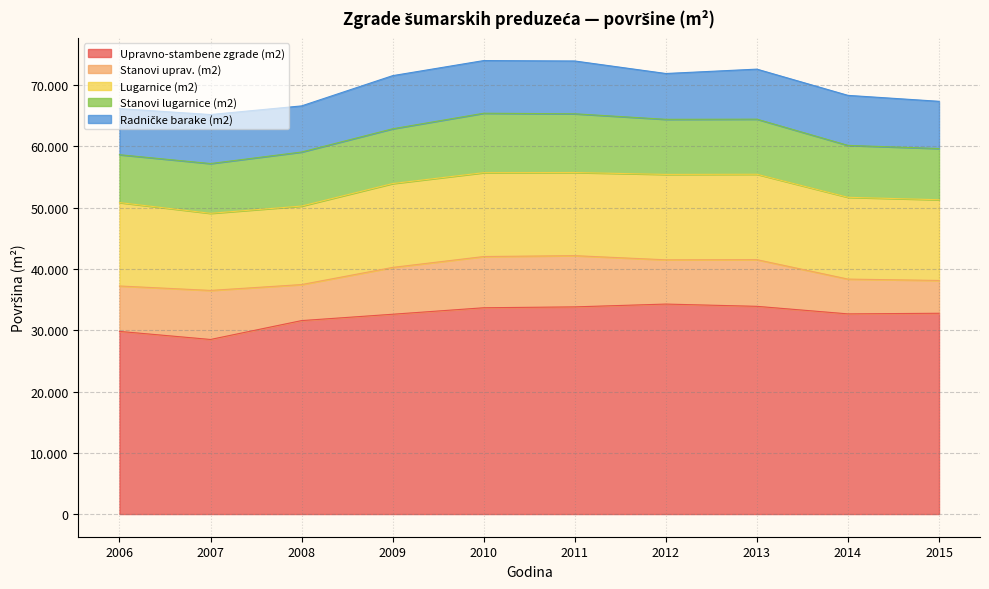

Between 2013 and 2015, which is larger?

2013